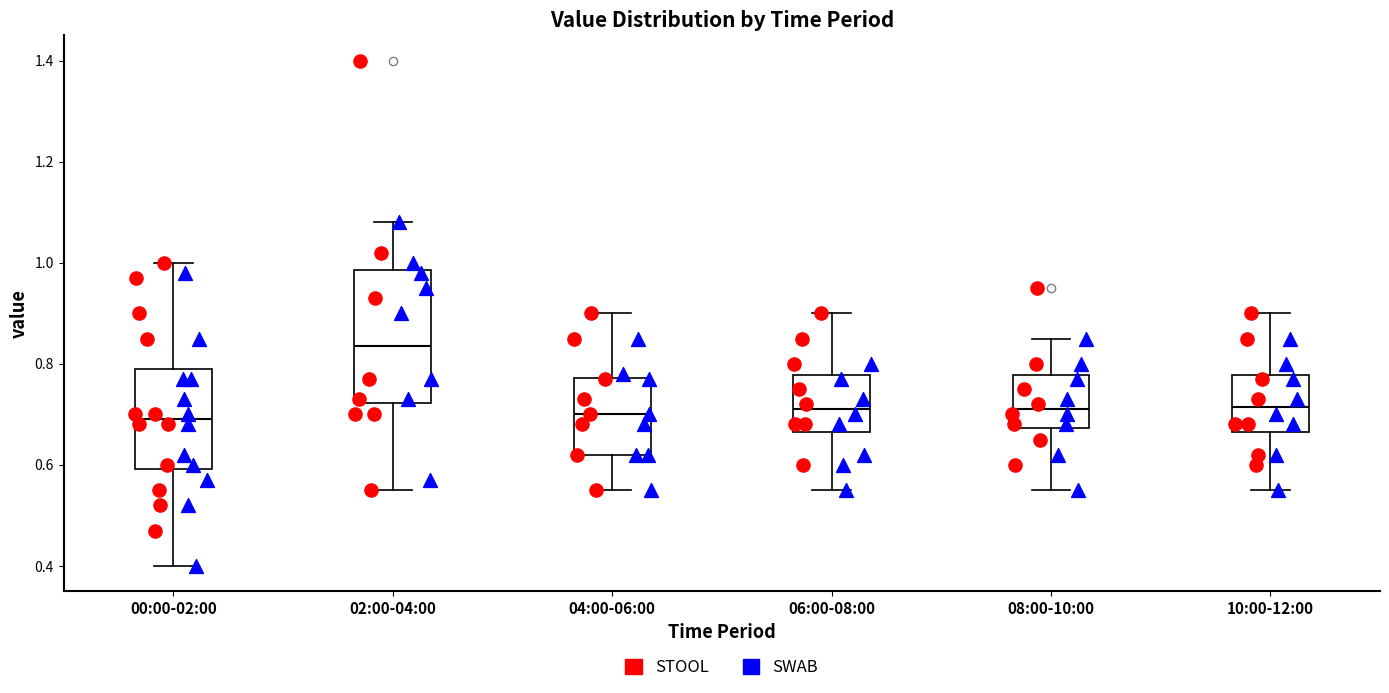

Which box's median line is the highest?

02:00-04:00